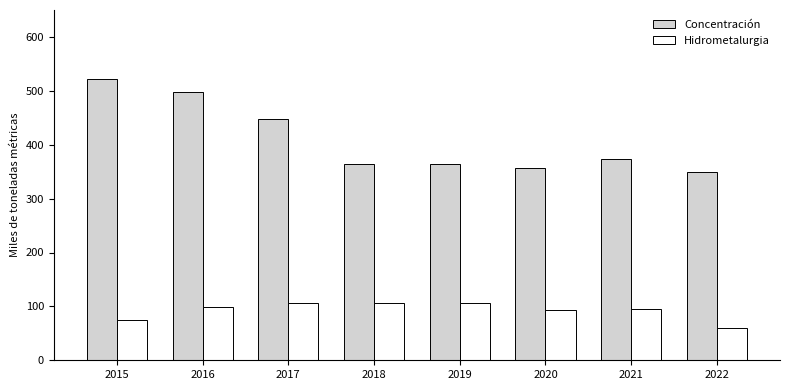

What is the sum of all Hidrometalurgia values?

742